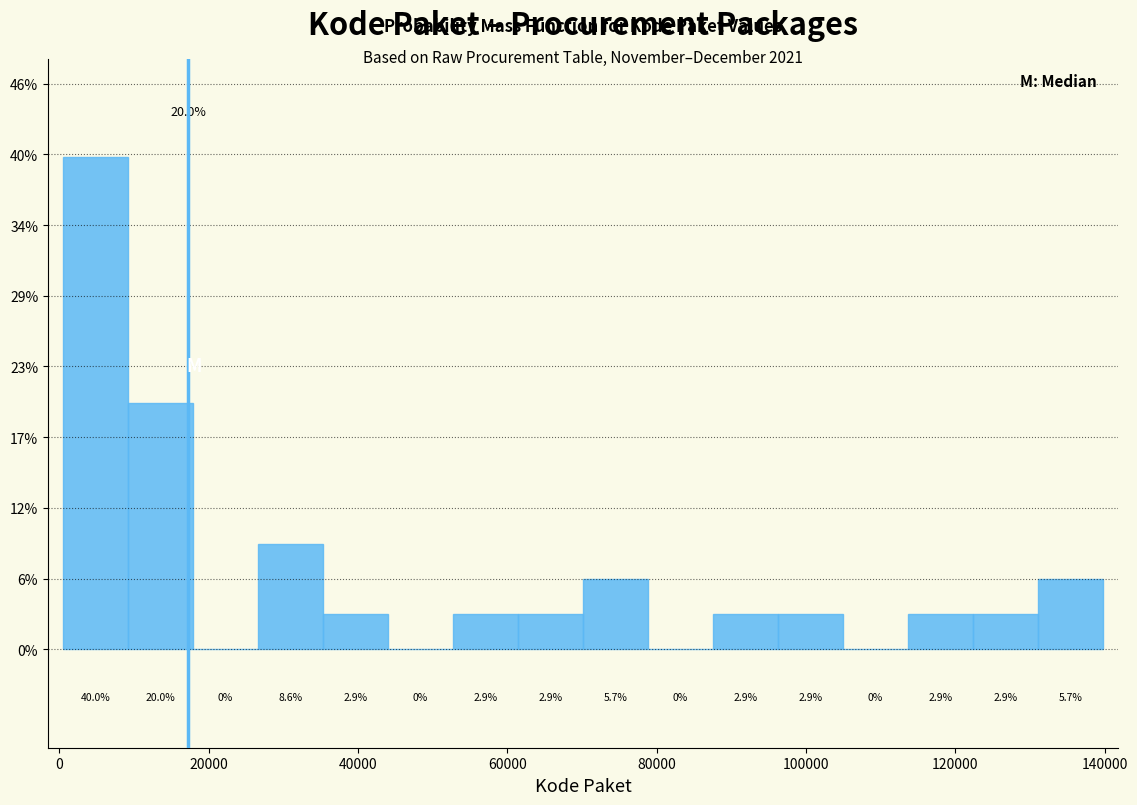

Reading left to right, transcribe this chart: for each bar, give the range it covers on the x-axis and its height. The bar edges are not printed on the chart, so give them approximately, as read against the axis.

0 to 10000: 40.0
10000 to 18000: 20.0
18000 to 26000: 0.0
26000 to 36000: 8.6
36000 to 44000: 2.9
44000 to 52000: 0.0
52000 to 62000: 2.9
62000 to 70000: 2.9
70000 to 78000: 5.7
78000 to 88000: 0.0
88000 to 96000: 2.9
96000 to 104000: 2.9
104000 to 114000: 0.0
114000 to 122000: 2.9
122000 to 132000: 2.9
132000 to 140000: 5.7